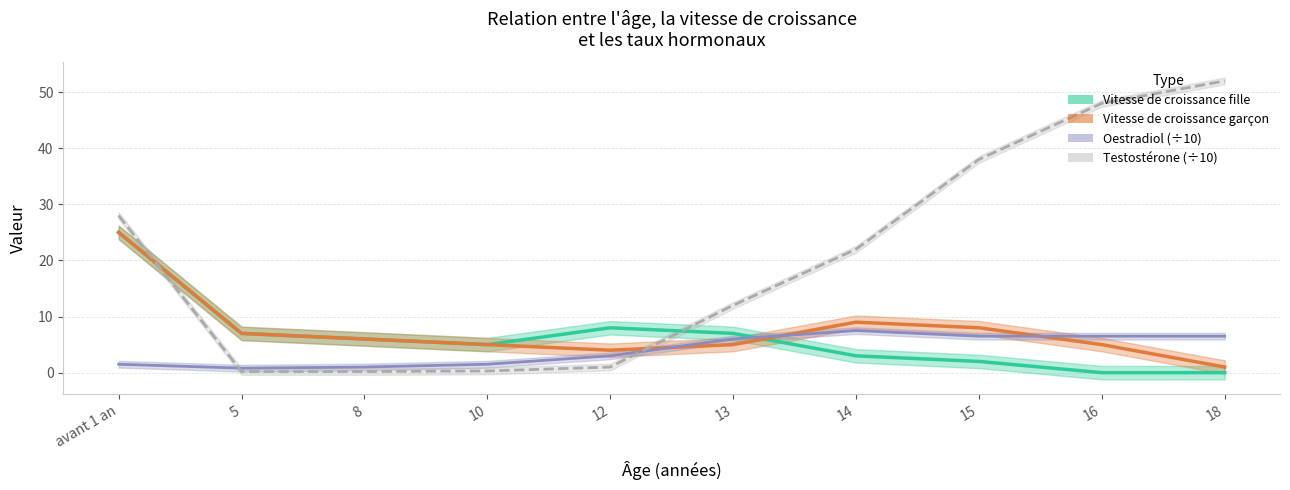

Does the chart display data point markers on the line(s)?

No